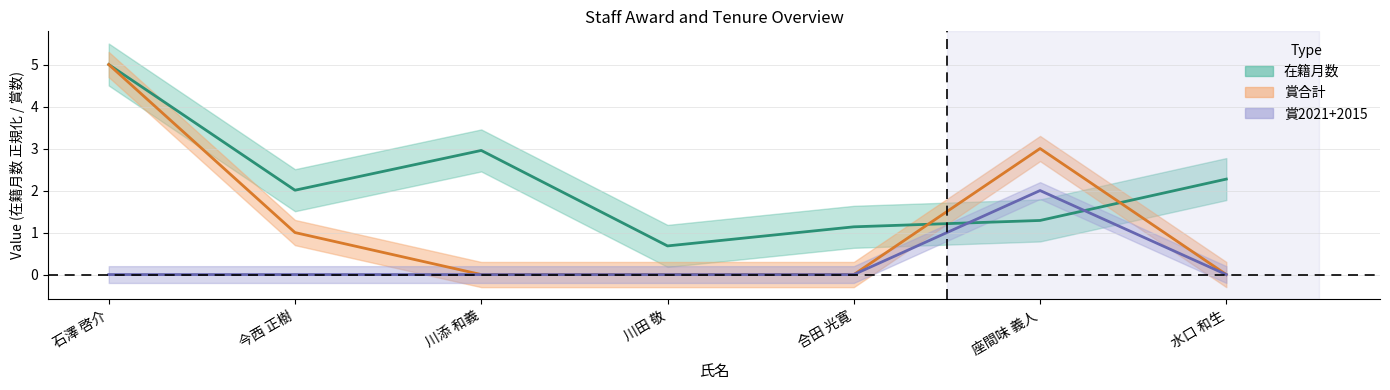

Which series ends up on top after the final intersection of 在籍月数 and 賞2021+2015?

在籍月数